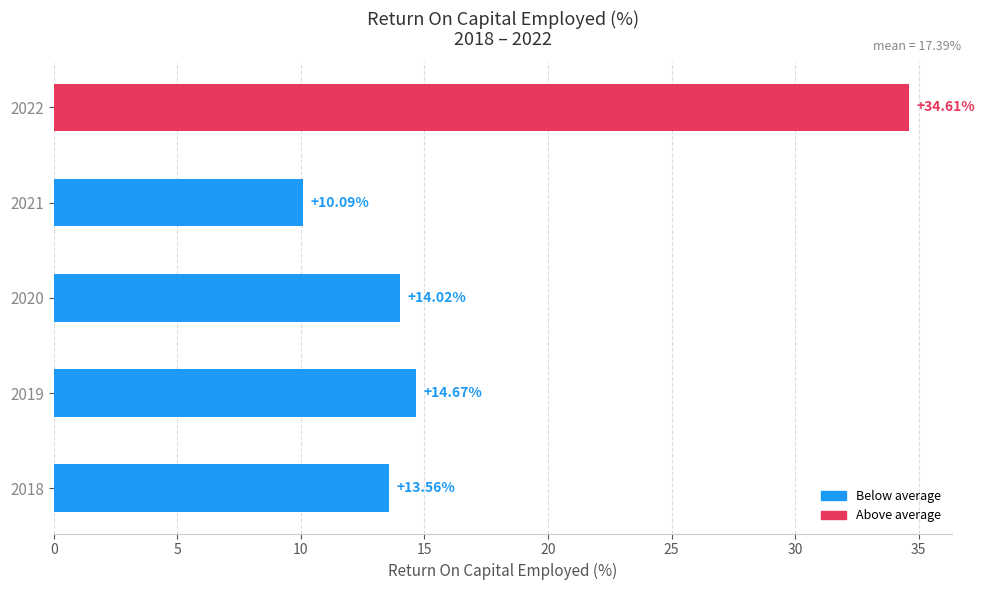

How many values exceed 14?

3